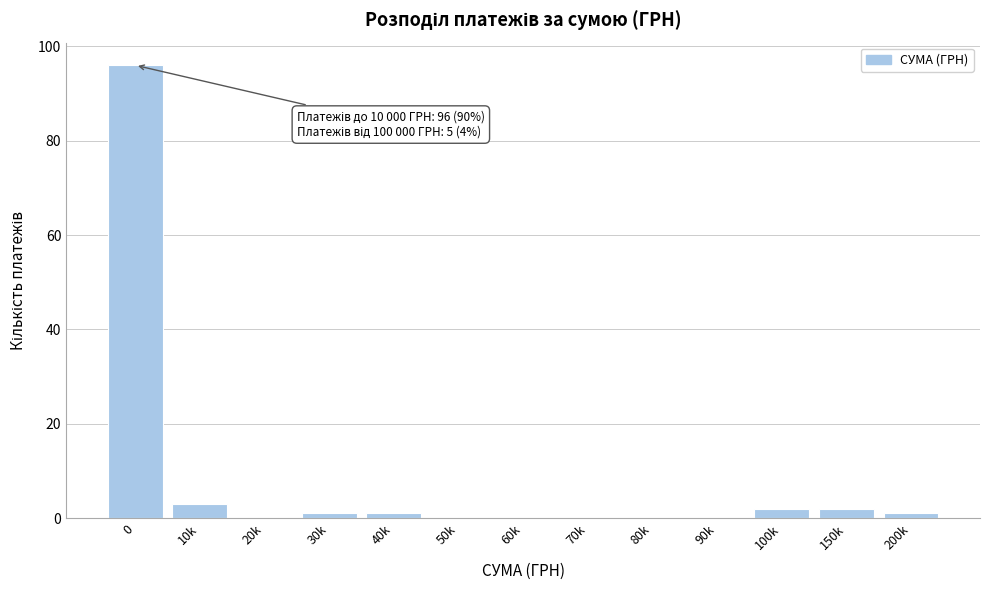

Reading left to right, what are all the values shown in this chart?

0=96	10k=3	20k=0	30k=1	40k=1	50k=0	60k=0	70k=0	80k=0	90k=0	100k=2	150k=2	200k=1